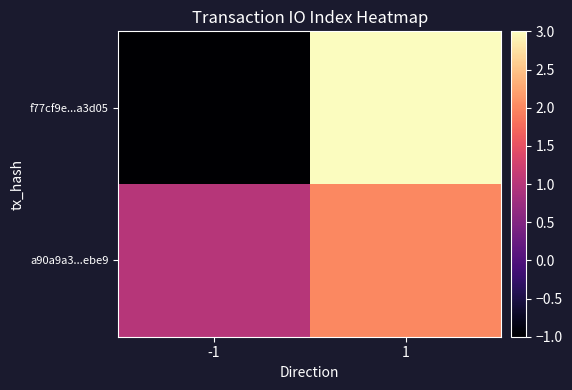

Between 1 and -1, which is larger?

1